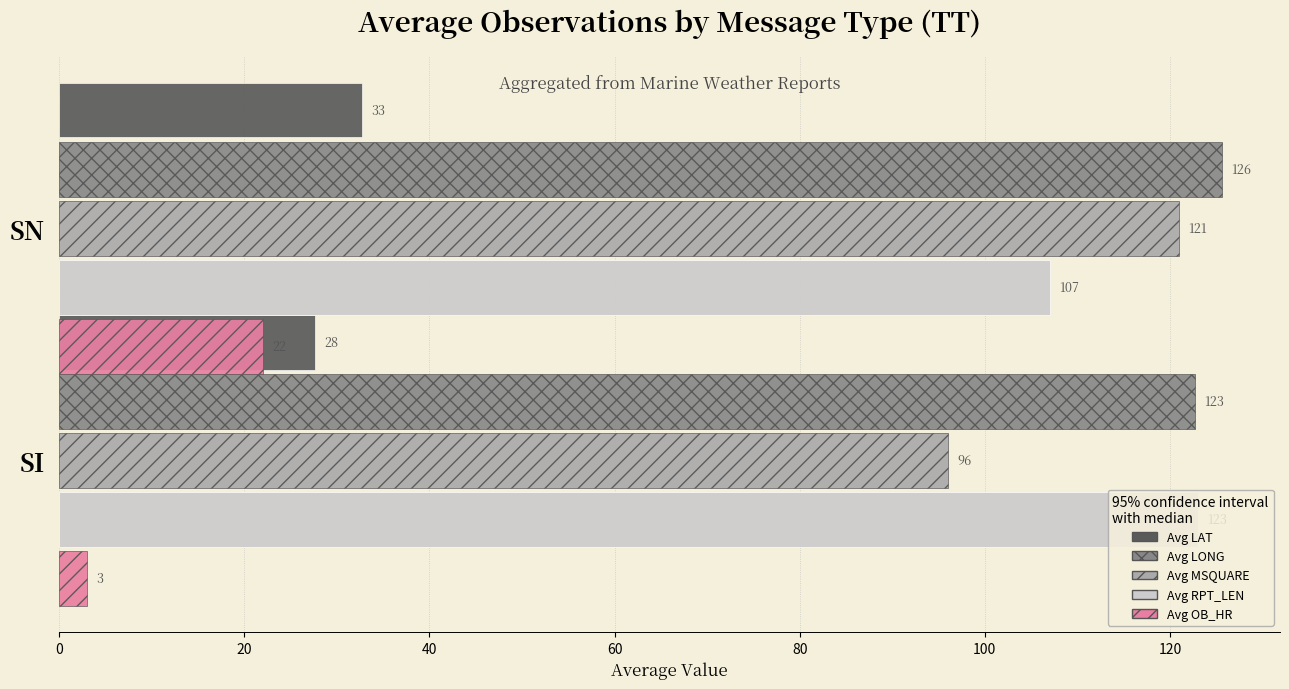

What is the sum of all Avg OB_HR values?

25.0